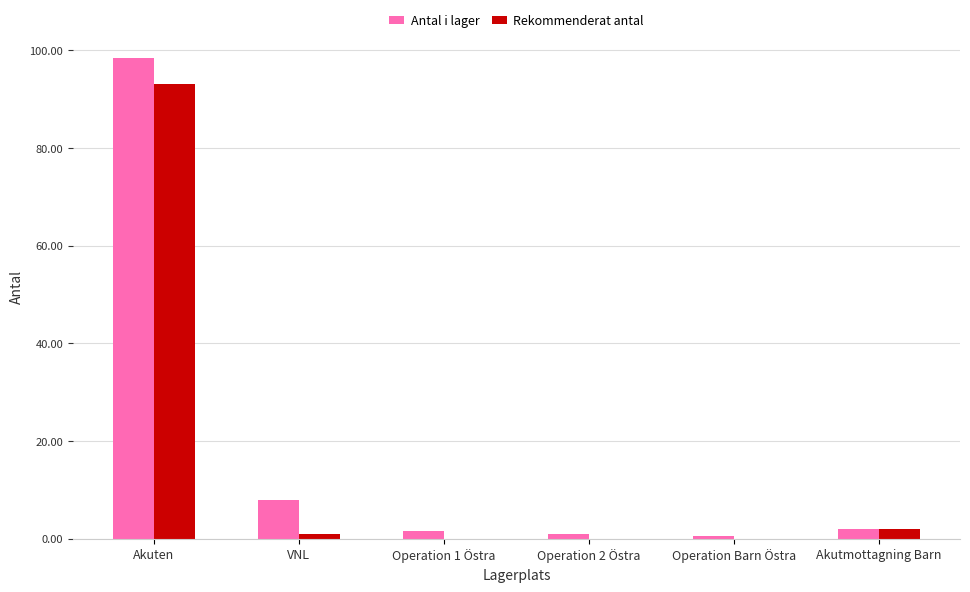

Which label corresponds to the largest value in the chart?

Akuten